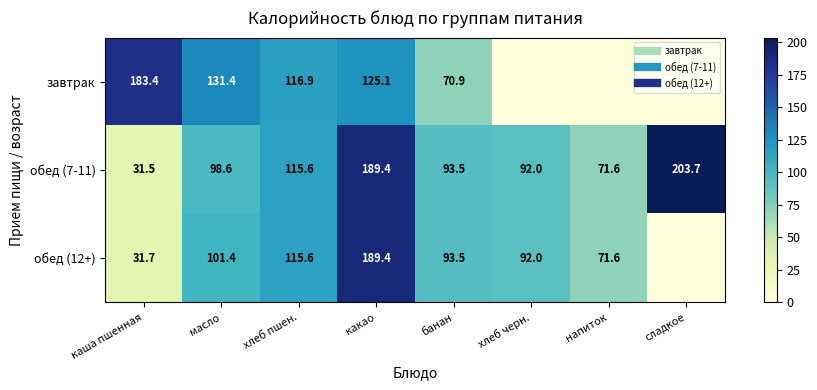

What is the spread (max minus min) of values at хлеб пшен.?

1.3